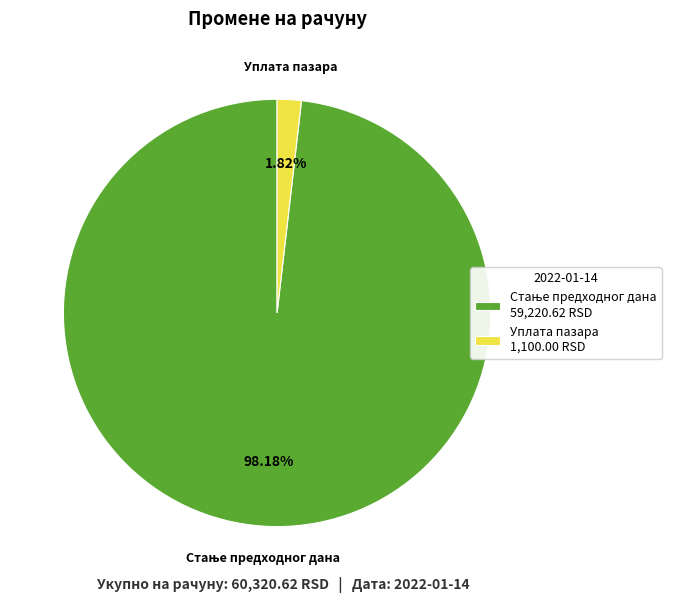

Is there any slice that represents more than half of the pie?

Yes